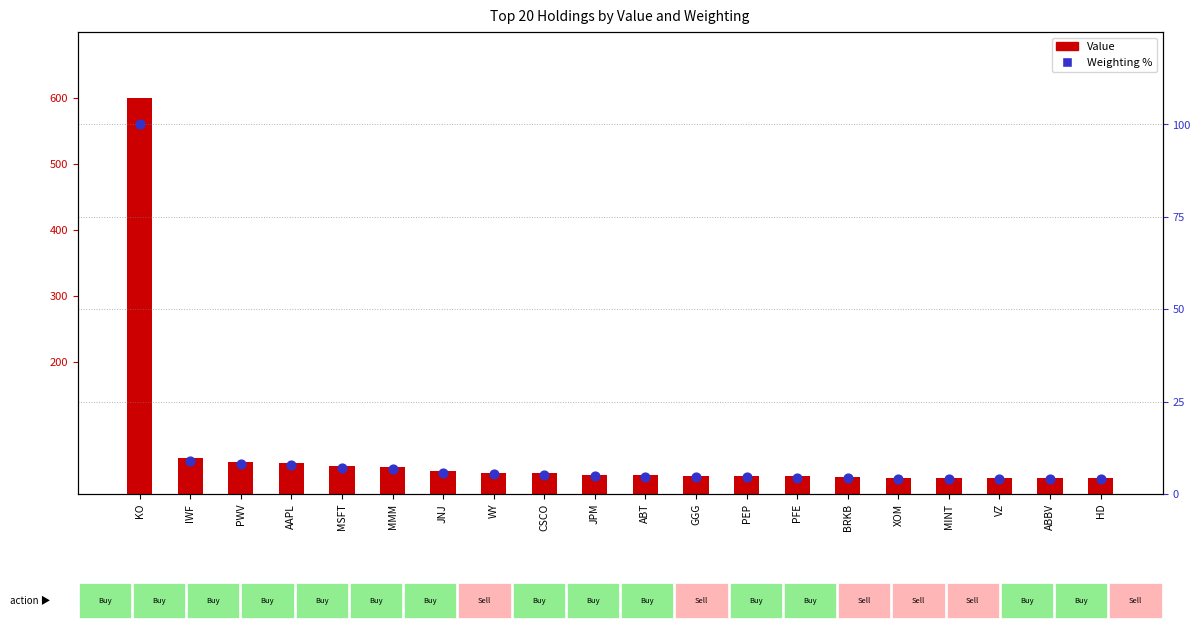

What is the total value across all series at WY?

37.6